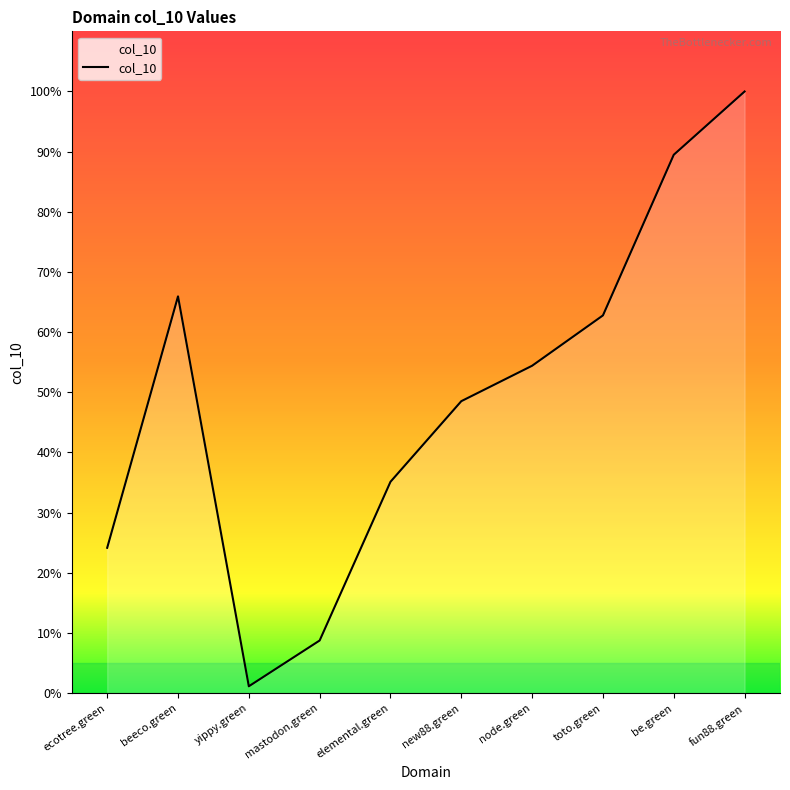

What is the ratio of the value at mastodon.green to the value at node.green?

0.2